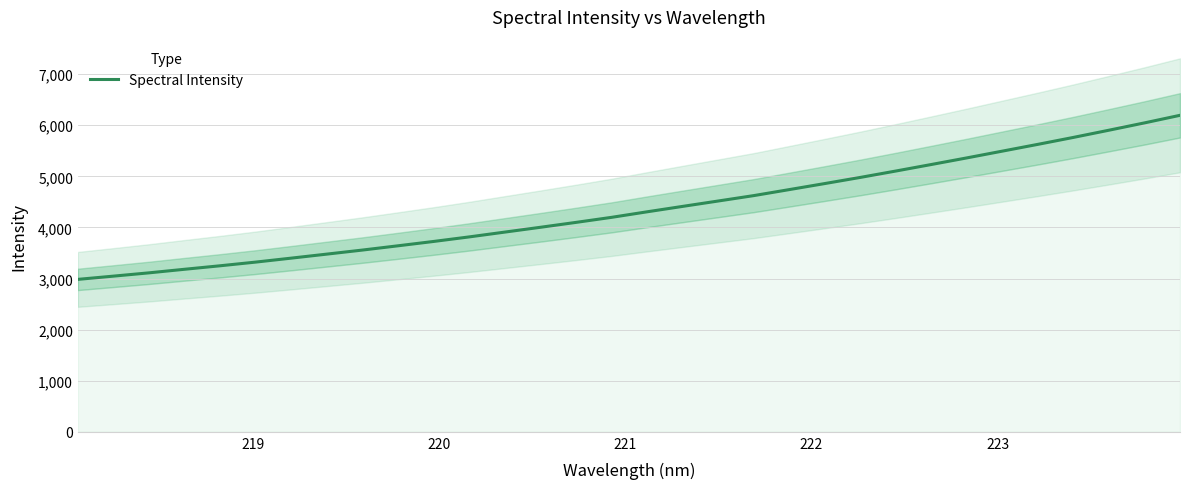

Reading left to right, transcribe all the data shown in this chart.

2983.1	3046.5	3111.1	3181.0	3249.5	3321.6	3399.1	3477.8	3557.1	3640.6	3725.5	3814.6	3908.5	4002.5	4098.3	4196.9	4305.4	4411.4	4516.7	4622.4	4740.1	4858.4	4978.6	5103.5	5231.4	5360.8	5493.3	5625.9	5761.7	5902.5	6045.6	6193.9